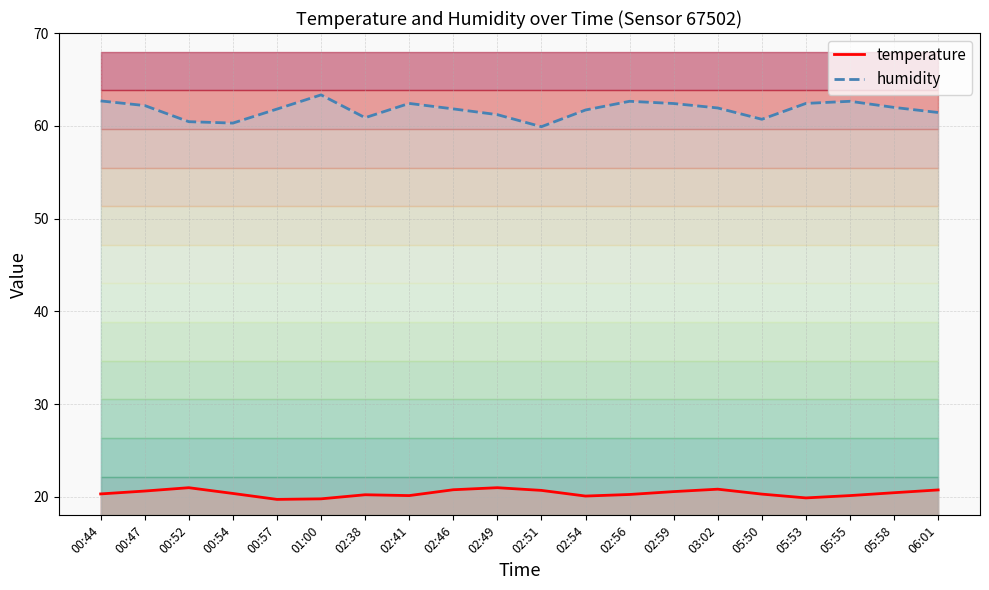

Which series has the largest total across all categories?

humidity